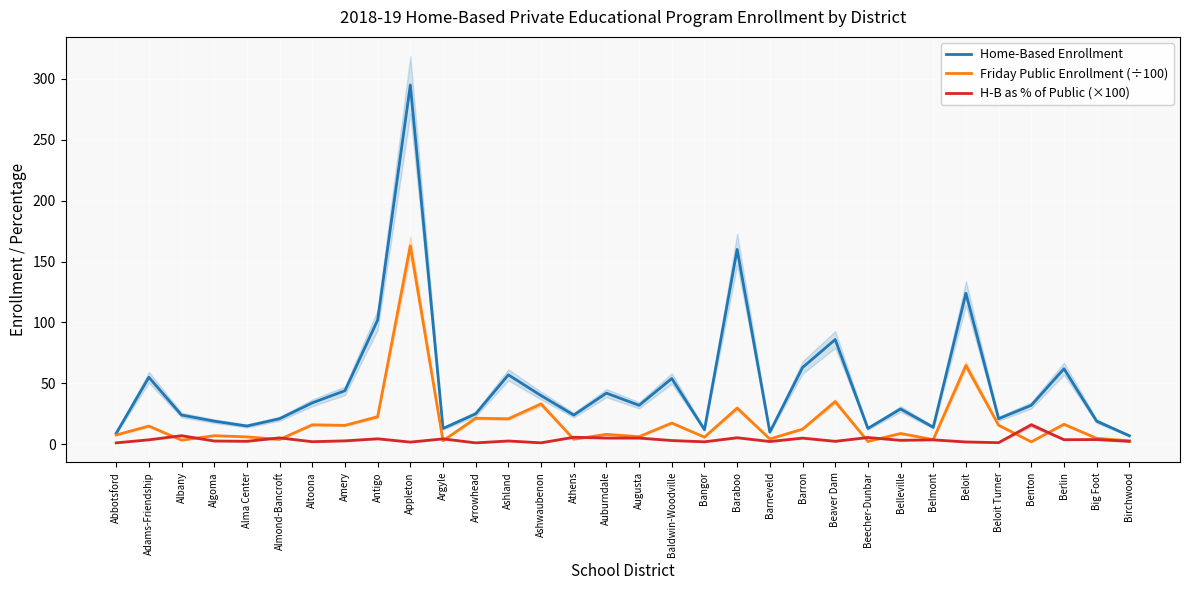

Does the chart display data point markers on the line(s)?

No